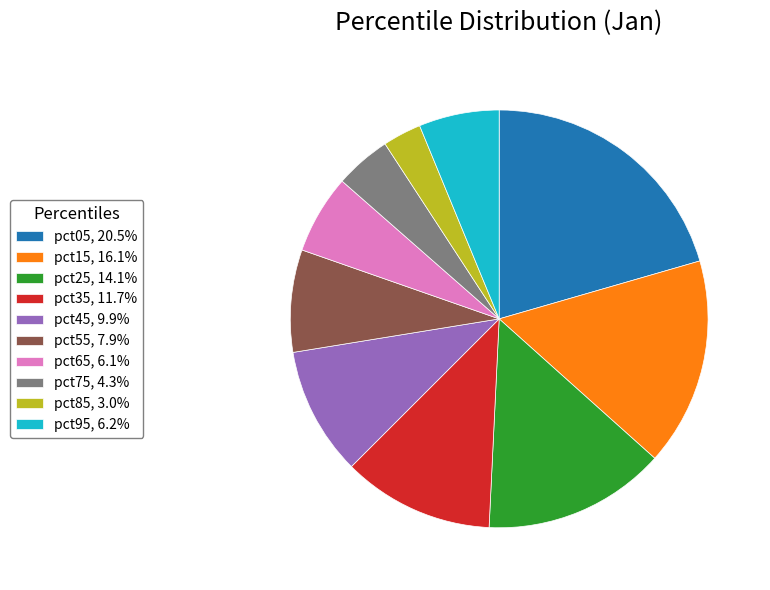

Do pct85, 3.0% and pct65, 6.1% together represent more than half of the pie?

No